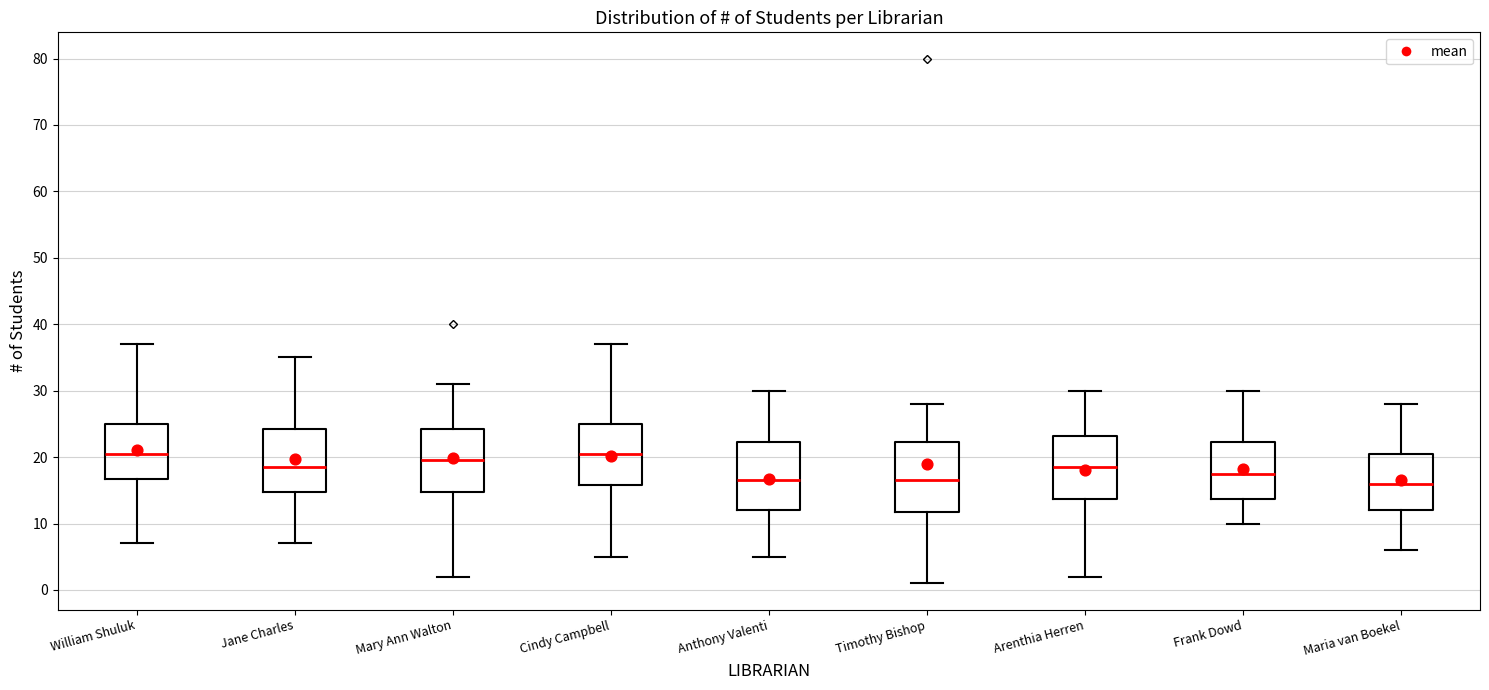

Reading left to right, read every box against the y-axis: the position of its median line, the range the box covers, and the ends of its whiskers. The values are not printed on the chart, so give them approximately, as read against the axis.

William Shuluk: median 21, box 17 to 25, whiskers 7 to 37
Jane Charles: median 19, box 15 to 24, whiskers 7 to 35
Mary Ann Walton: median 20, box 15 to 24, whiskers 2 to 31
Cindy Campbell: median 21, box 16 to 25, whiskers 5 to 37
Anthony Valenti: median 17, box 12 to 22, whiskers 5 to 30
Timothy Bishop: median 17, box 12 to 22, whiskers 1 to 28
Arenthia Herren: median 19, box 14 to 23, whiskers 2 to 30
Frank Dowd: median 18, box 14 to 22, whiskers 10 to 30
Maria van Boekel: median 16, box 12 to 21, whiskers 6 to 28